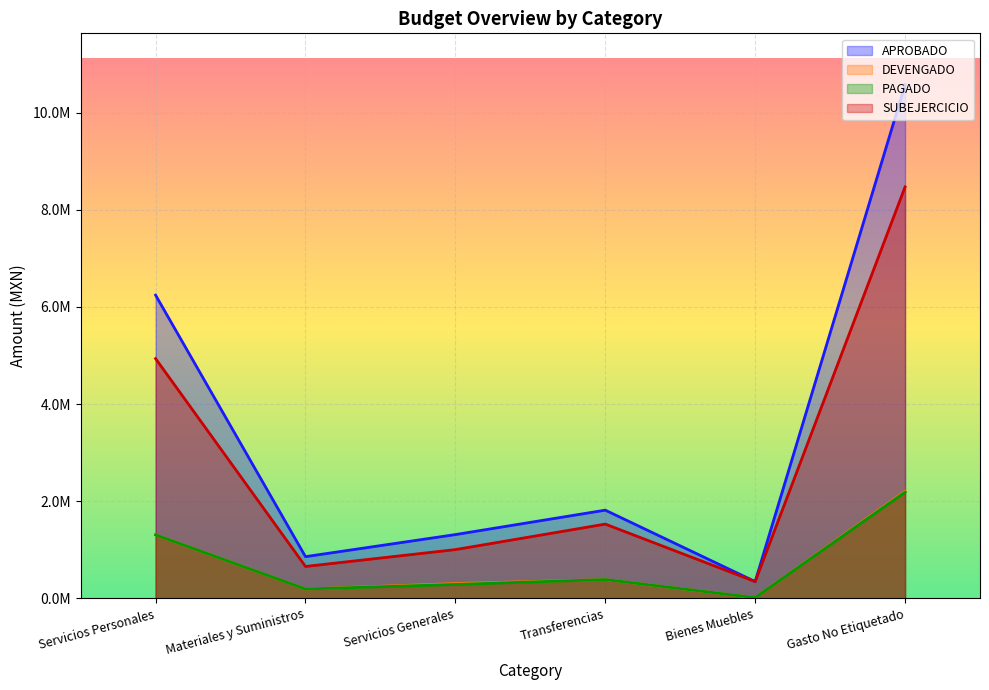

Between Bienes Muebles and Gasto No Etiquetado, which is larger?

Gasto No Etiquetado